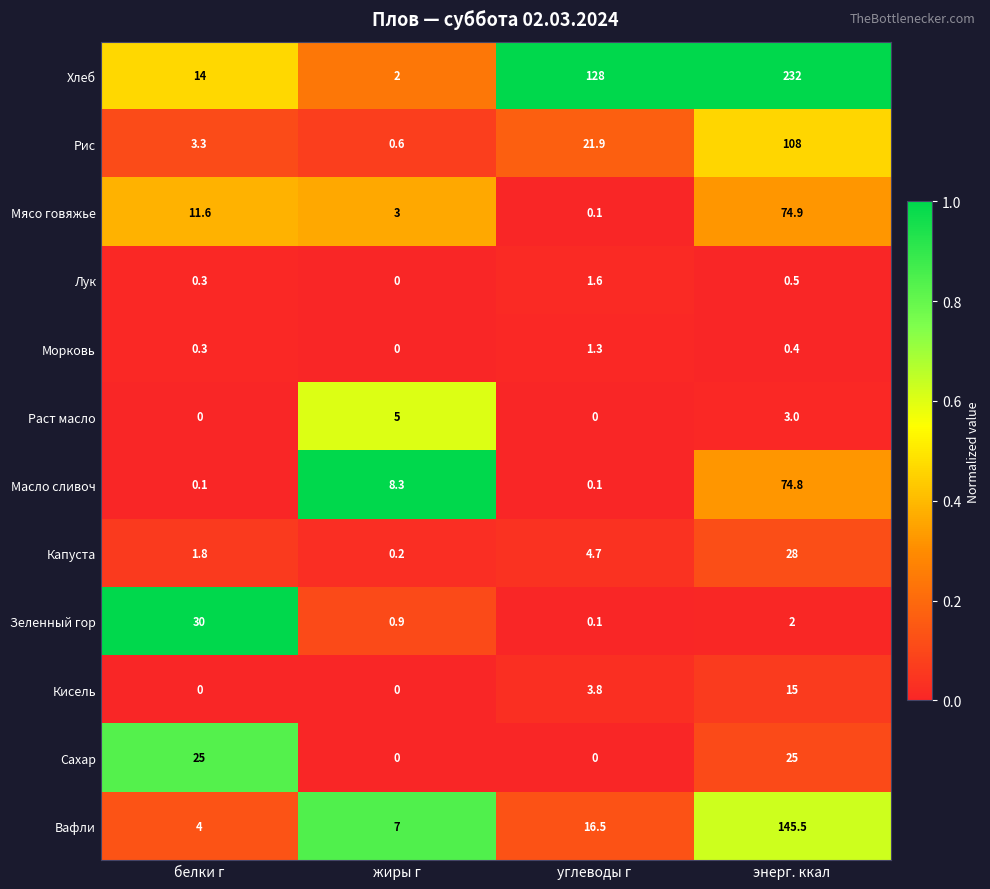

Which series has the largest total across all categories?

Хлеб